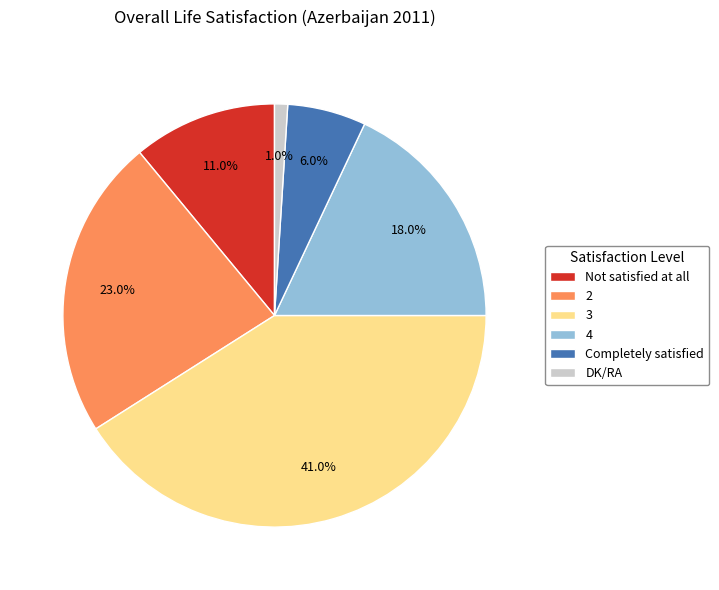

To the nearest percent, what is the difference between the 3 and 2 slice percentages?

18%